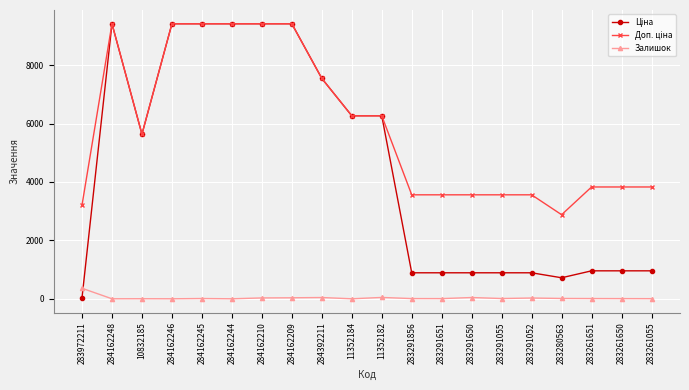

Does the chart have visible grid lines?

Yes